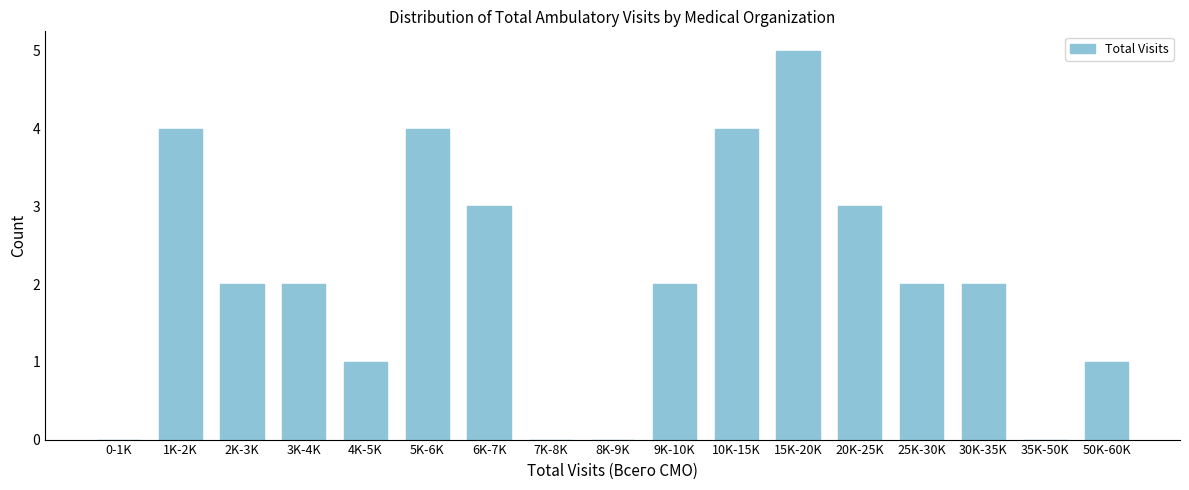

Reading left to right, transcribe all the data shown in this chart.

0-1K=0	1K-2K=4	2K-3K=2	3K-4K=2	4K-5K=1	5K-6K=4	6K-7K=3	7K-8K=0	8K-9K=0	9K-10K=2	10K-15K=4	15K-20K=5	20K-25K=3	25K-30K=2	30K-35K=2	35K-50K=0	50K-60K=1